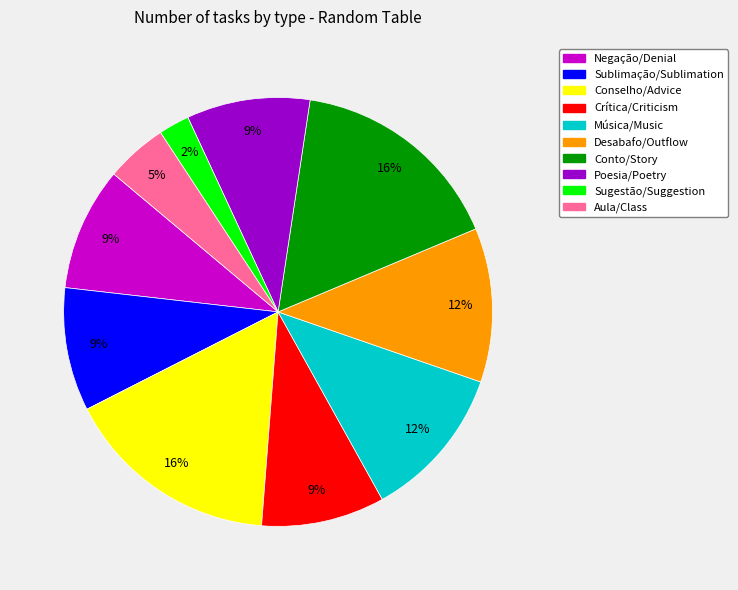

Which category has the smallest portion of the pie?

Sugestão/Suggestion